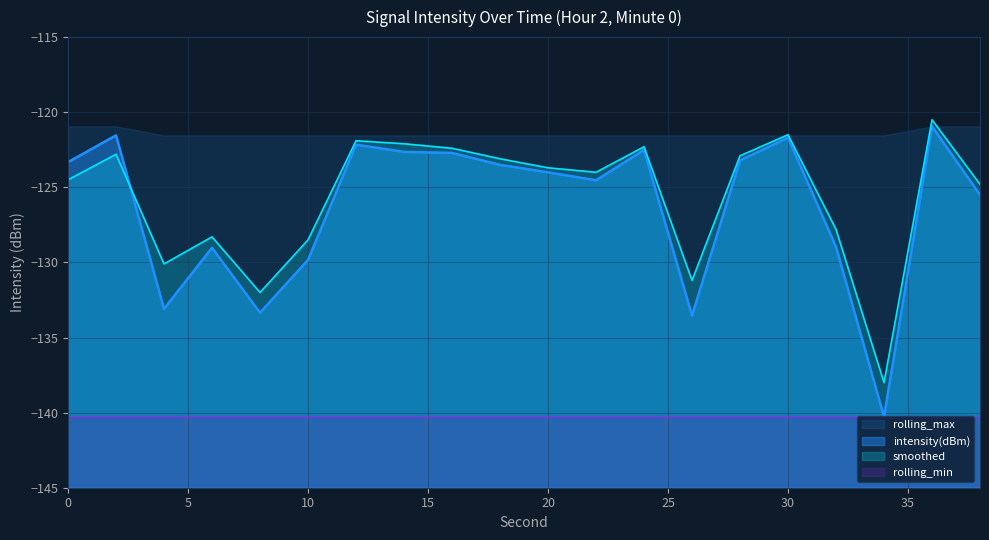

What is the lowest value of the smoothed series?

-138.0